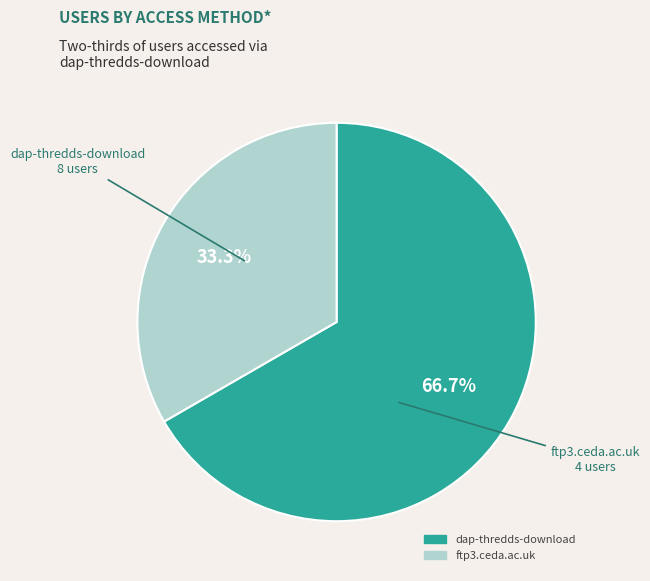

To the nearest percent, what is the combined percentage of ftp3.ceda.ac.uk and dap-thredds-download?

100%